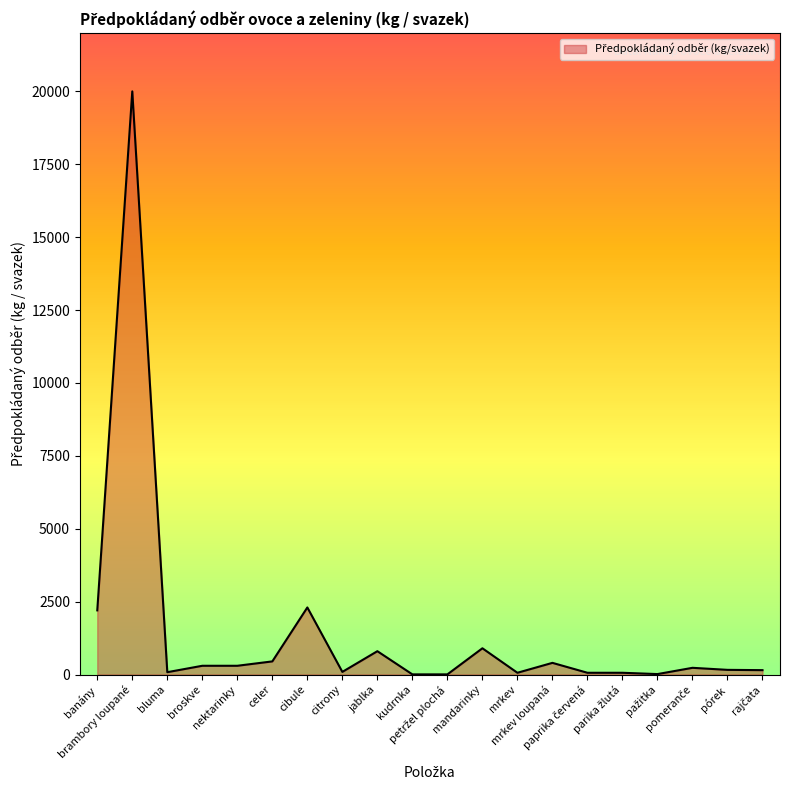

What is the difference between the maximum and minimum values?

19995